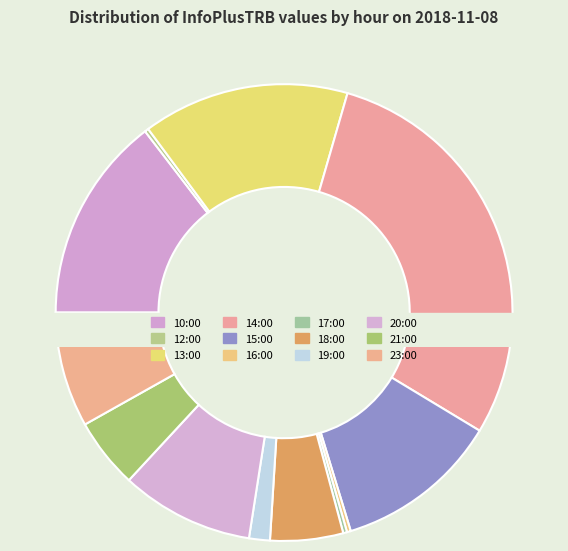

Do 23:00 and 12:00 together represent more than half of the pie?

No